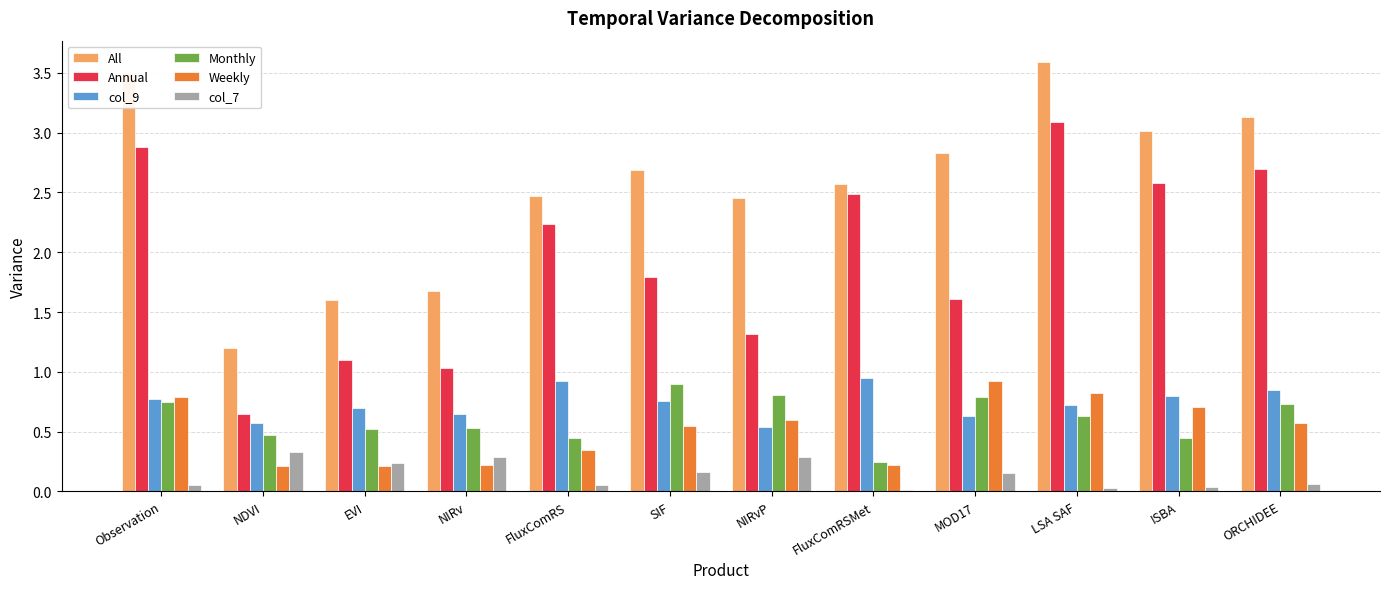

Between Observation and EVI, which series saw the biggest shift?

All